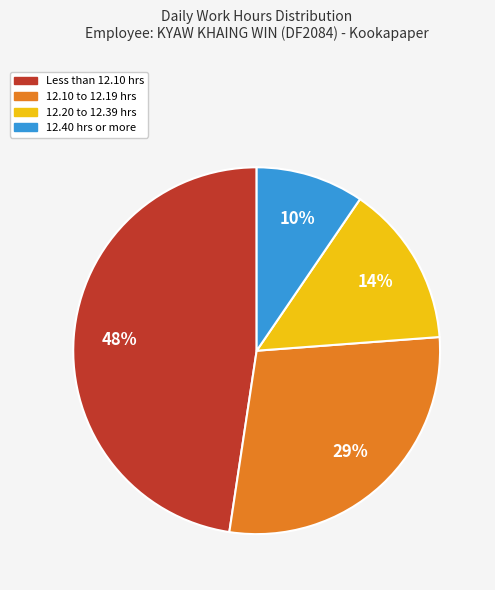

To the nearest percent, what is the average slice percentage?

25%